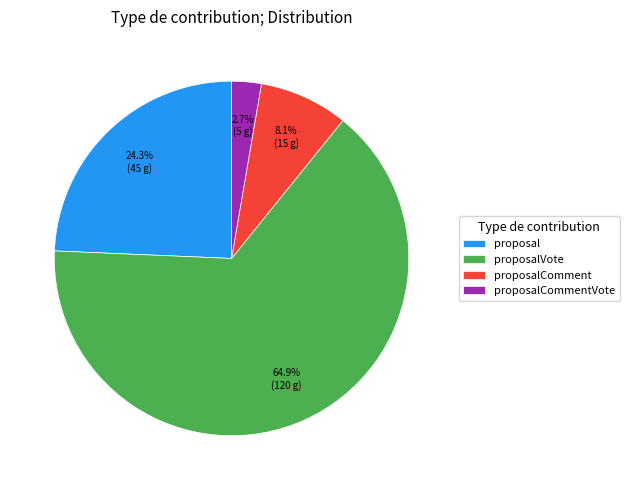

True or false: proposalComment accounts for 8% of the total.

True